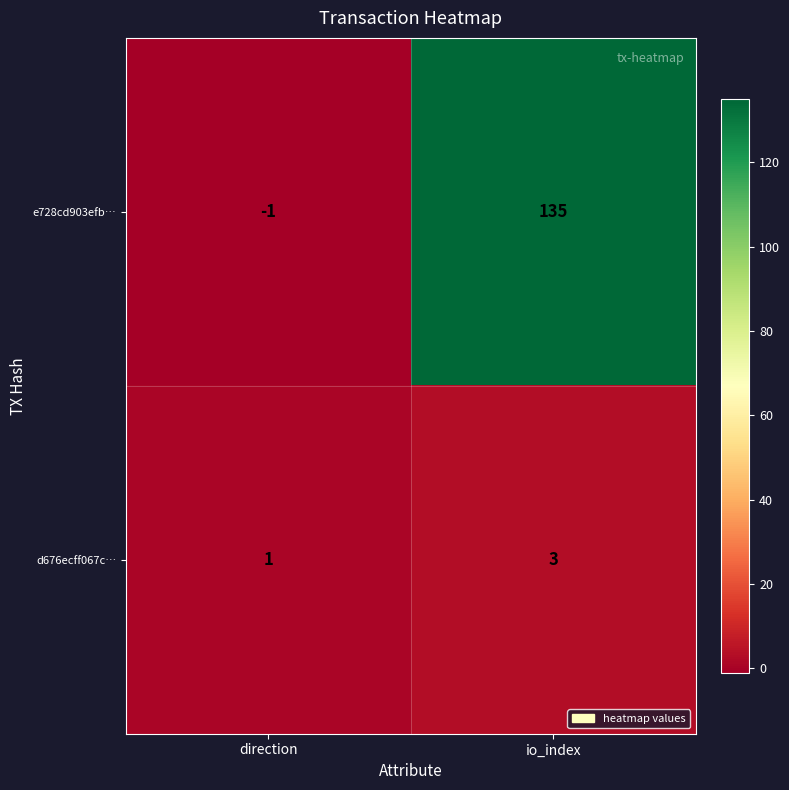

How many values in e728cd903efb… are below zero?

1